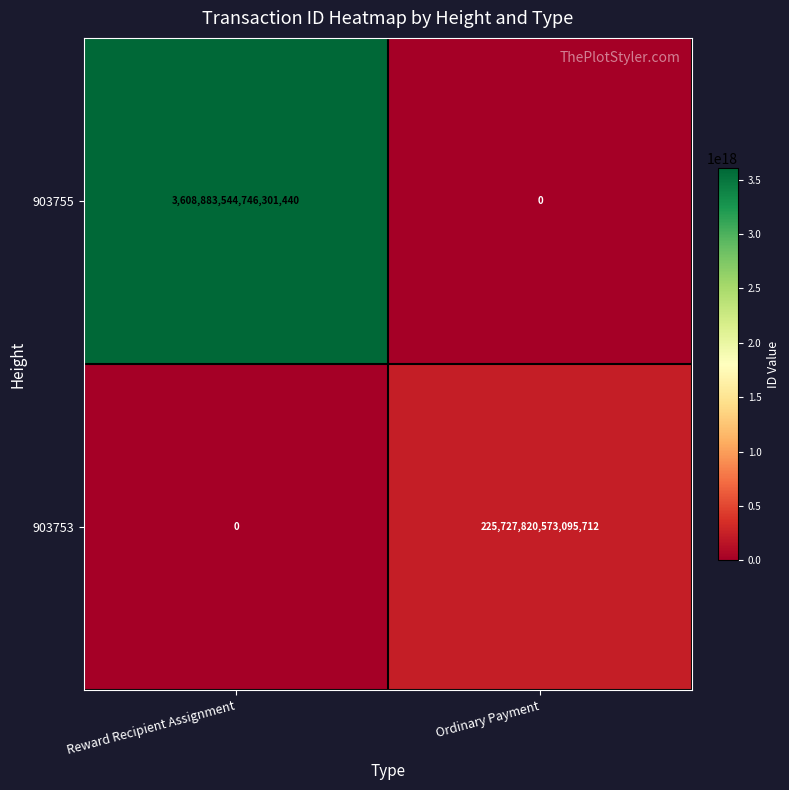

The value of 903753 at Reward Recipient Assignment is 0. True or false?

True